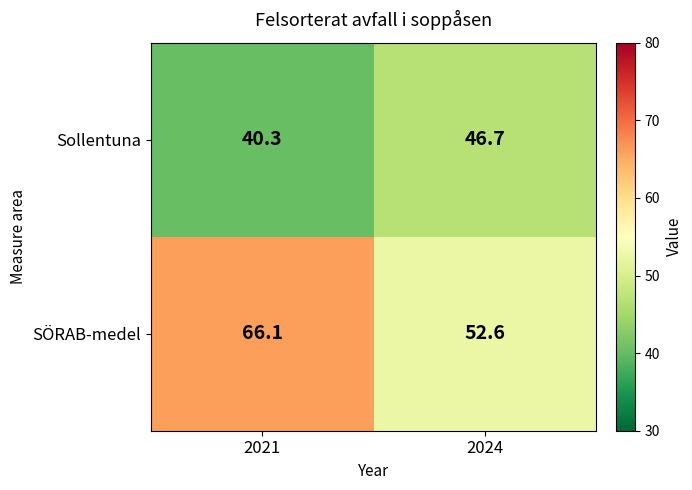

What is the sum of all Sollentuna values?

87.0